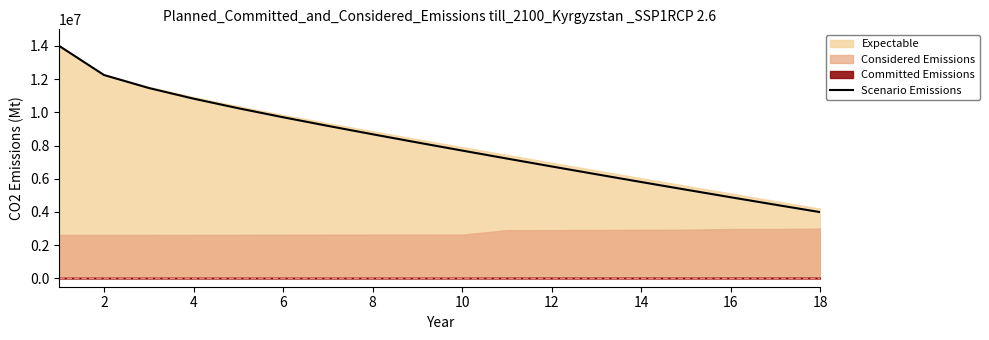

Reading right to left, transcribe all the data shown in this chart.

3990000.0	4435627.5	4886921.6	5343484.7	5804996.2	6271241.8	6742156.5	7217885.3	7698874.5	8186011.9	8680851.8	9185996.1	9705784.7	10247665.1	10825280.0	11466952.0	12249090.3	14000000.0